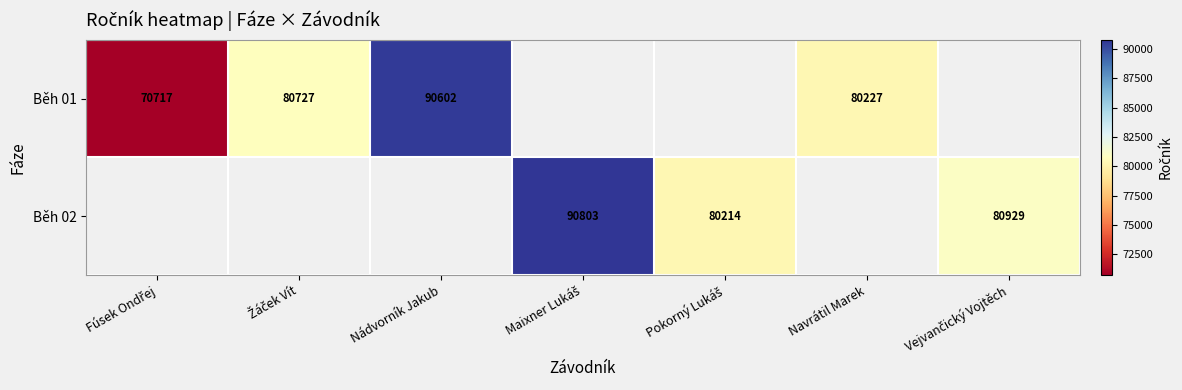

The value of Běh 01 at Fúsek Ondřej is 115532.5. True or false?

False